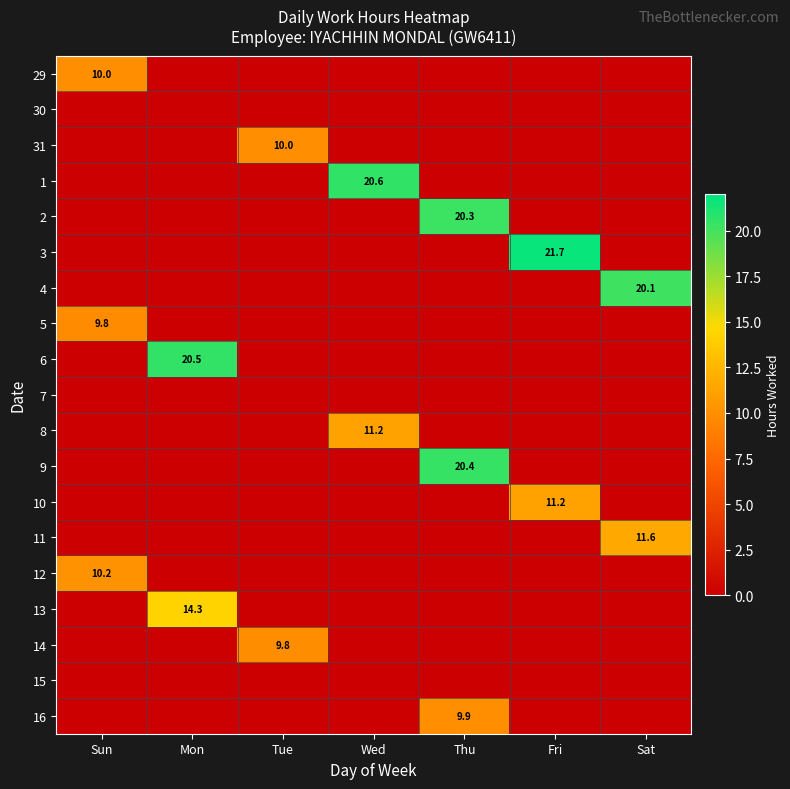

The value of 29 at Sun is 5.5. True or false?

False